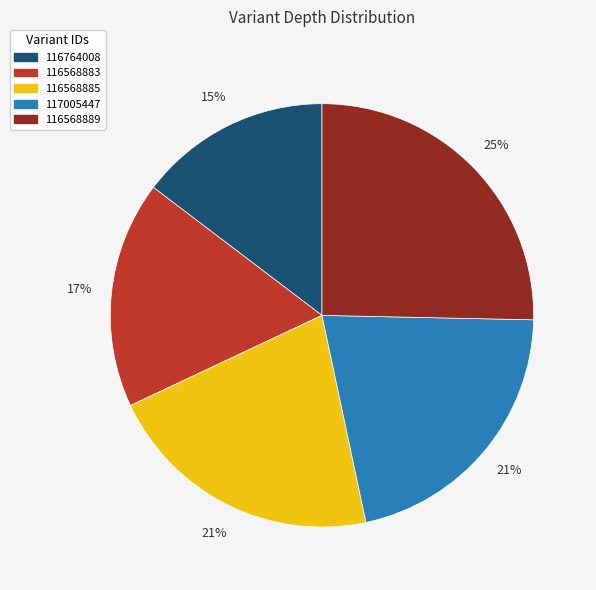

Which slice is the smallest?

116764008